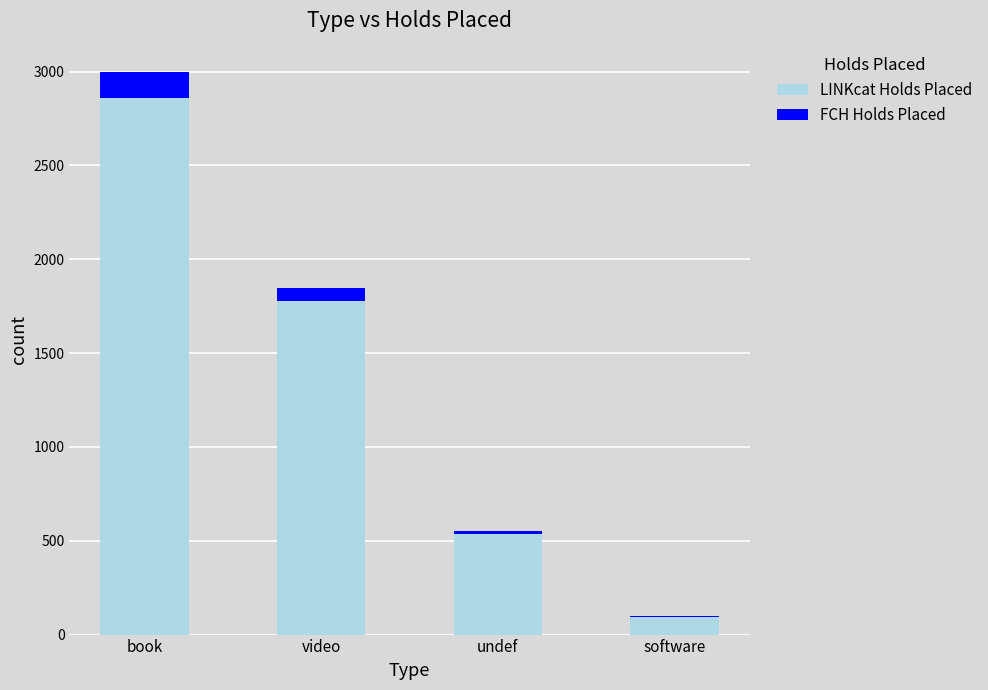

Reading left to right, list the values for the LINKcat Holds Placed series.

book=2861	video=1777	undef=538	software=93